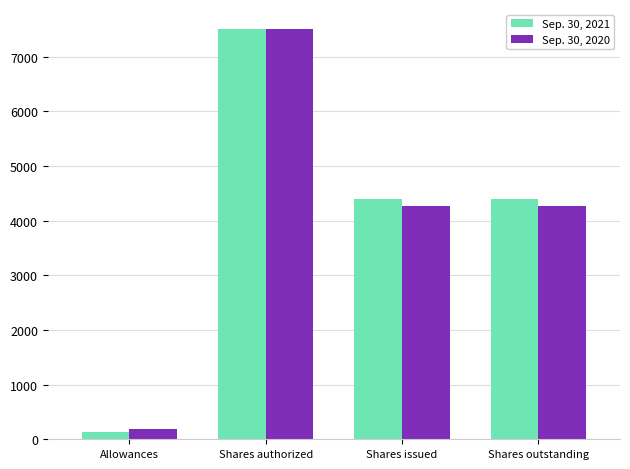

At how many categories does at least one series exceed 1115?

3